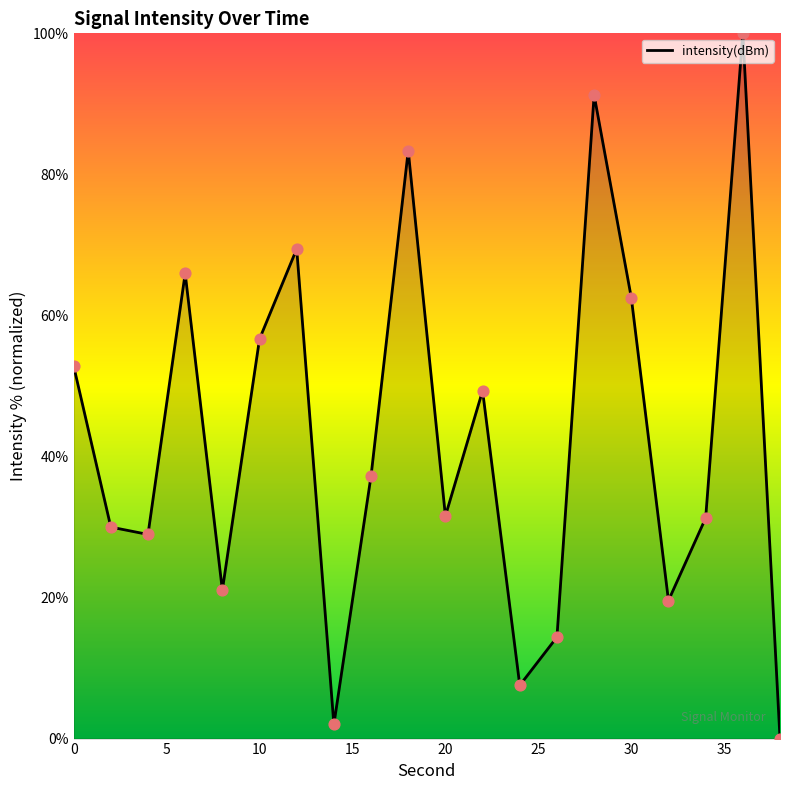

What is the difference between the maximum and minimum values?

100.0